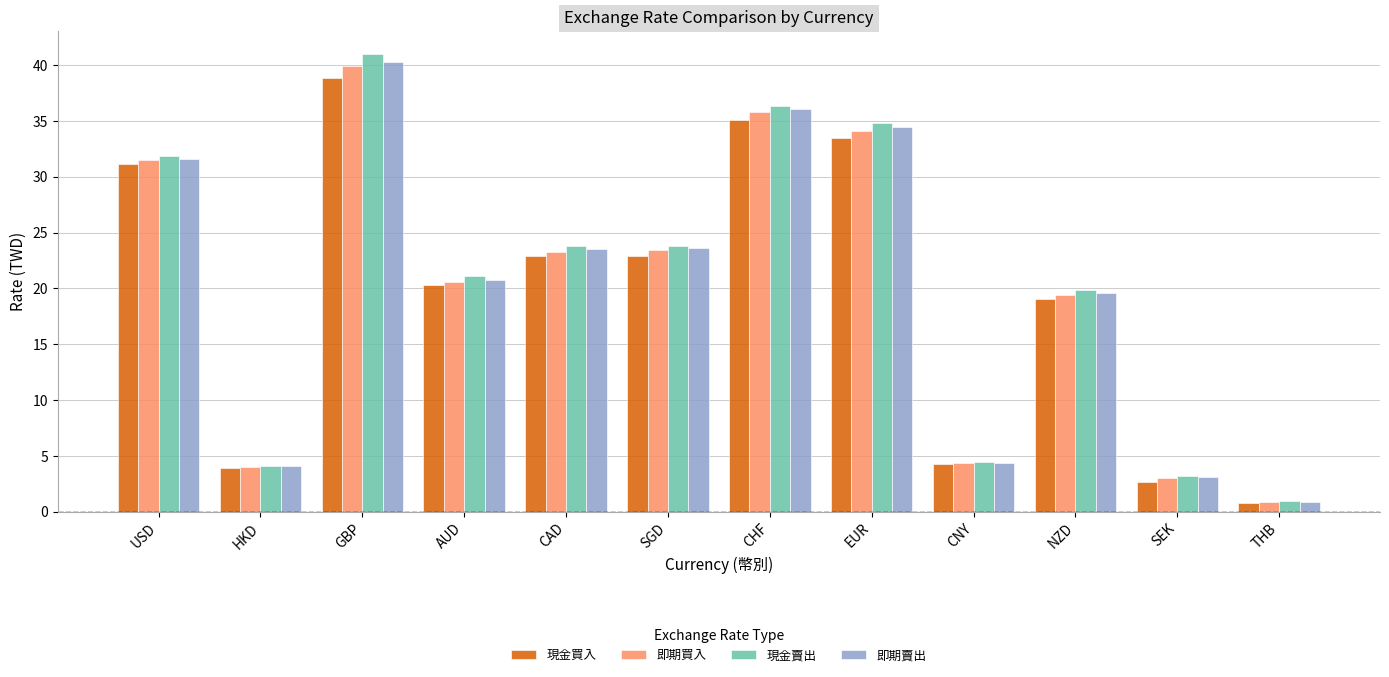

What is the sum of all 即期賣出 values?

242.4